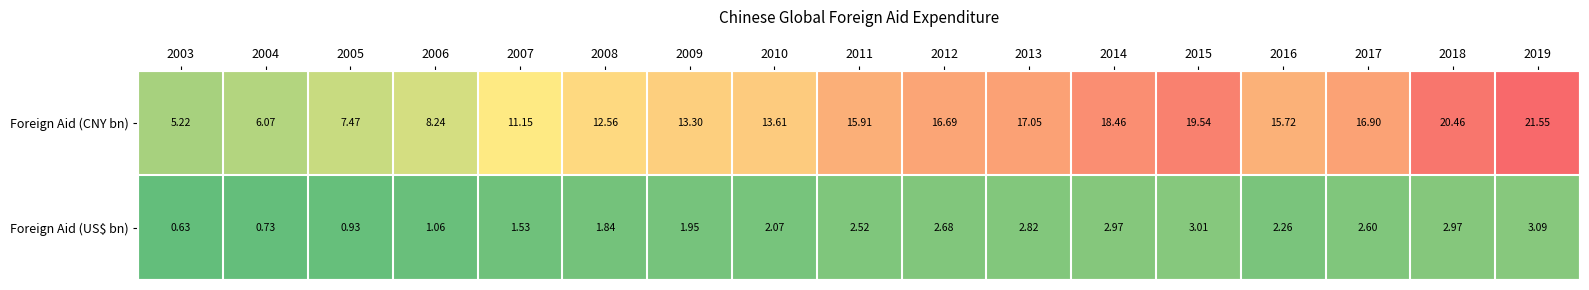

Rank the series by their maximum value, from lowest to highest.

Foreign Aid (US$ bn), Foreign Aid (CNY bn)